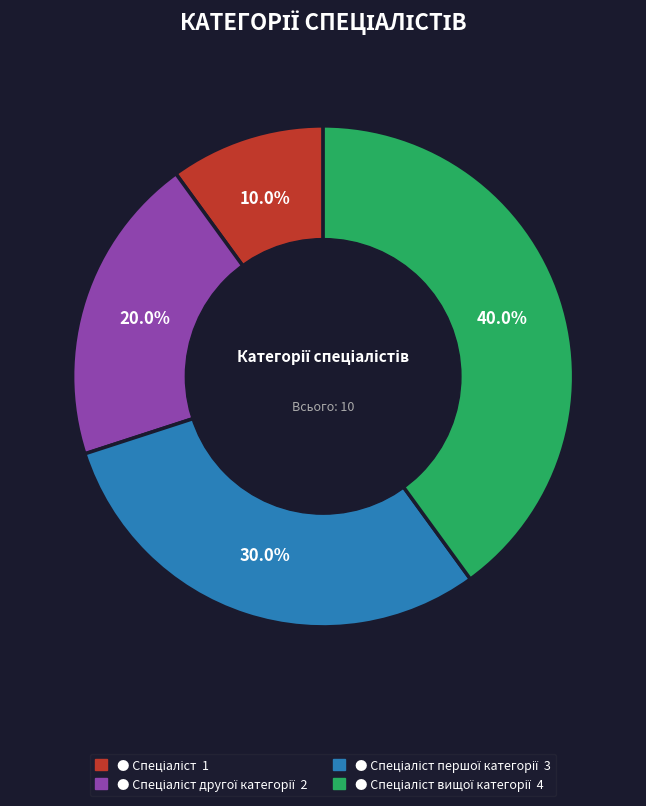

Does any single category account for the majority?

No